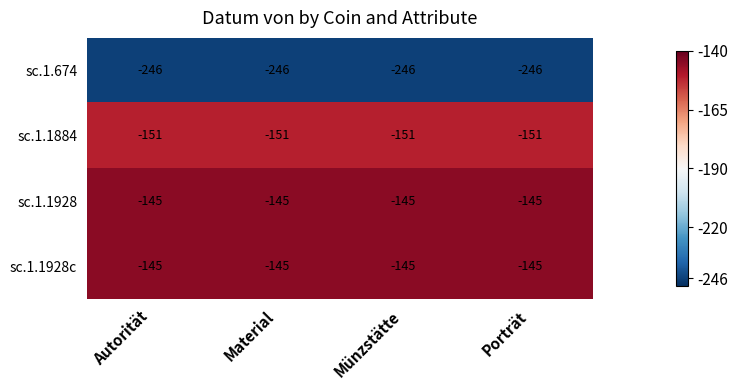

What is the total value across all series at Material?

-687